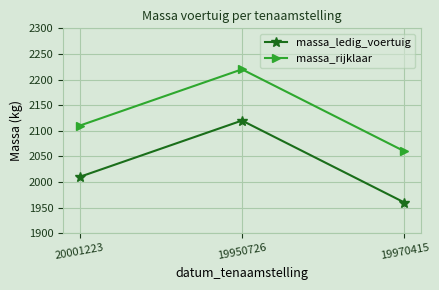

What are all the series names shown in the legend?

massa_ledig_voertuig, massa_rijklaar